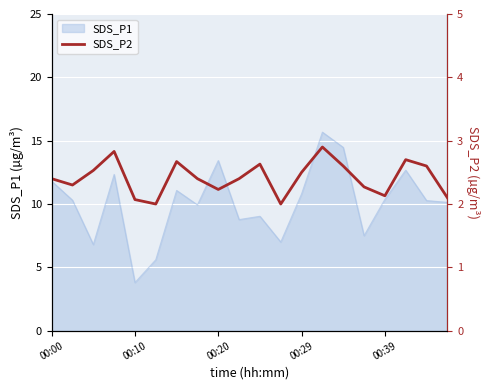

At which category does the chart reach its minimum across all series?

5